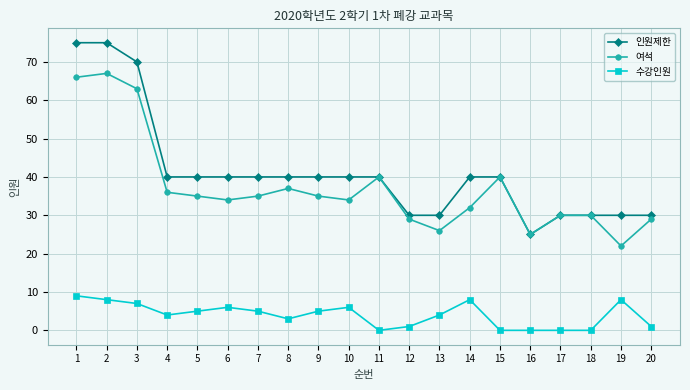

Which series has the largest total across all categories?

인원제한